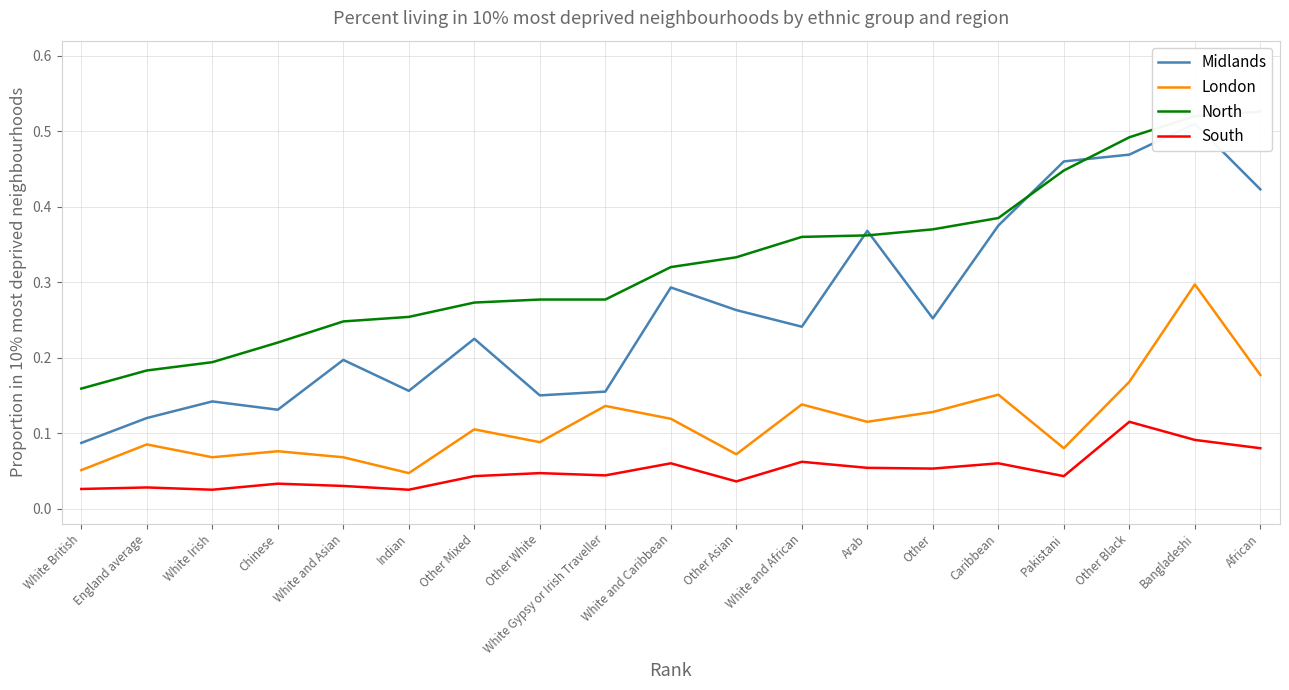

Which has a higher value, Indian or White British?

Indian